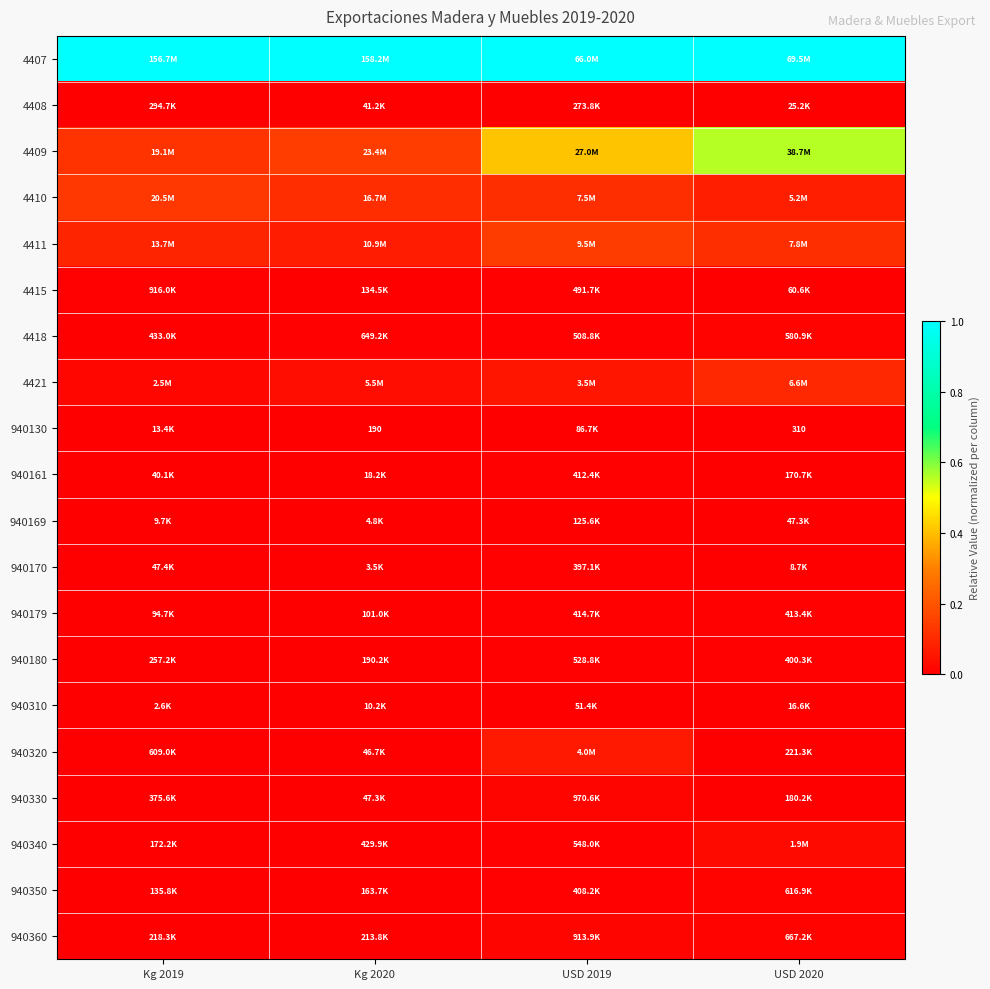

How many 4410 values are between 0 and 1?

4